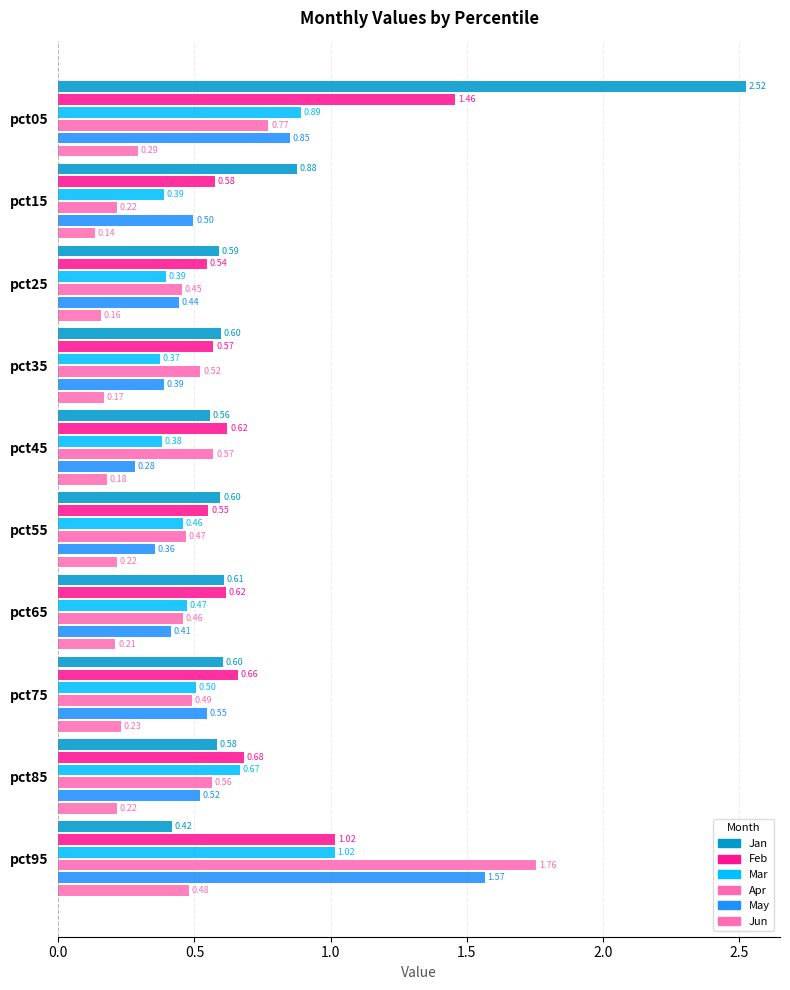

What is the value of the Apr bar at the 10th from the left?

1.8